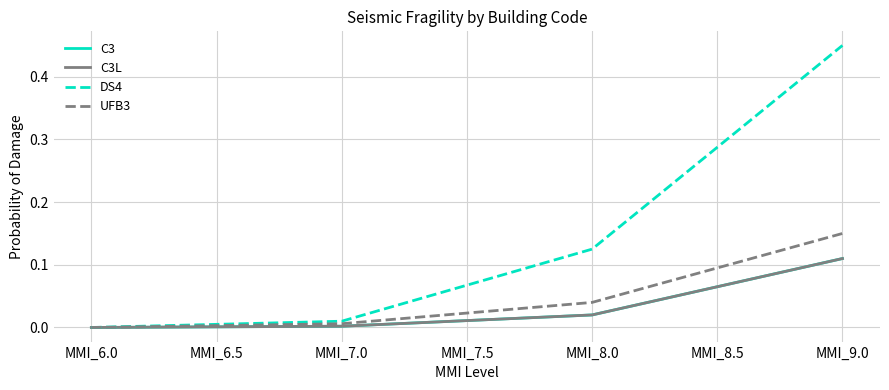

What is the difference between the second highest and minimum values in the DS4 series?

0.3